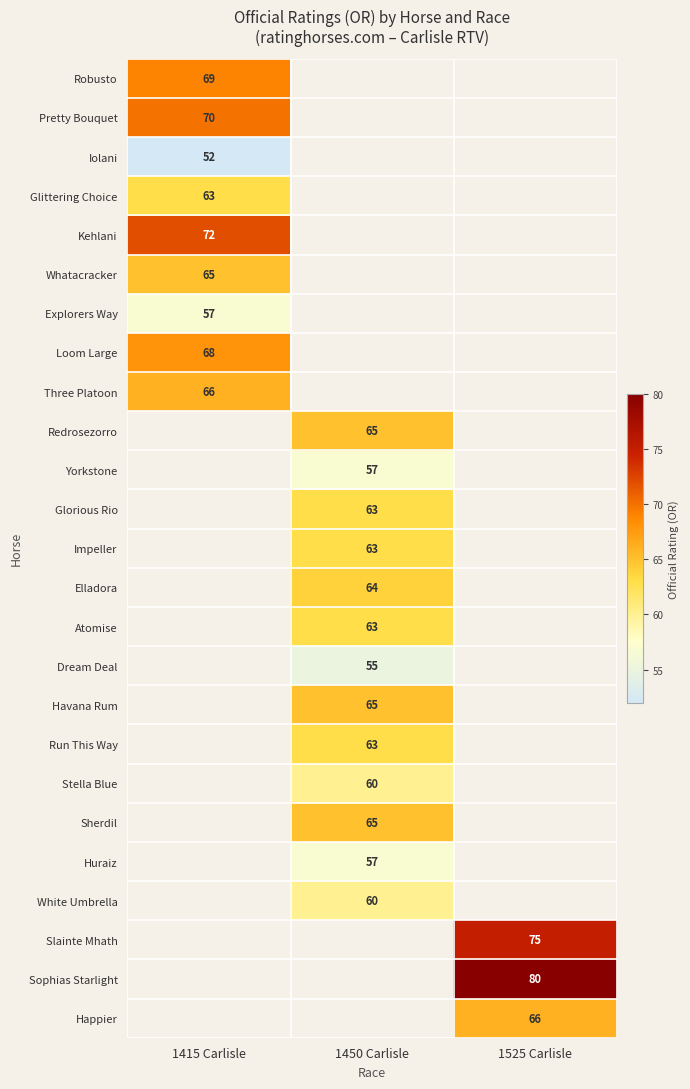

Is it true that Whatacracker equals 65 at 1415 Carlisle?

True